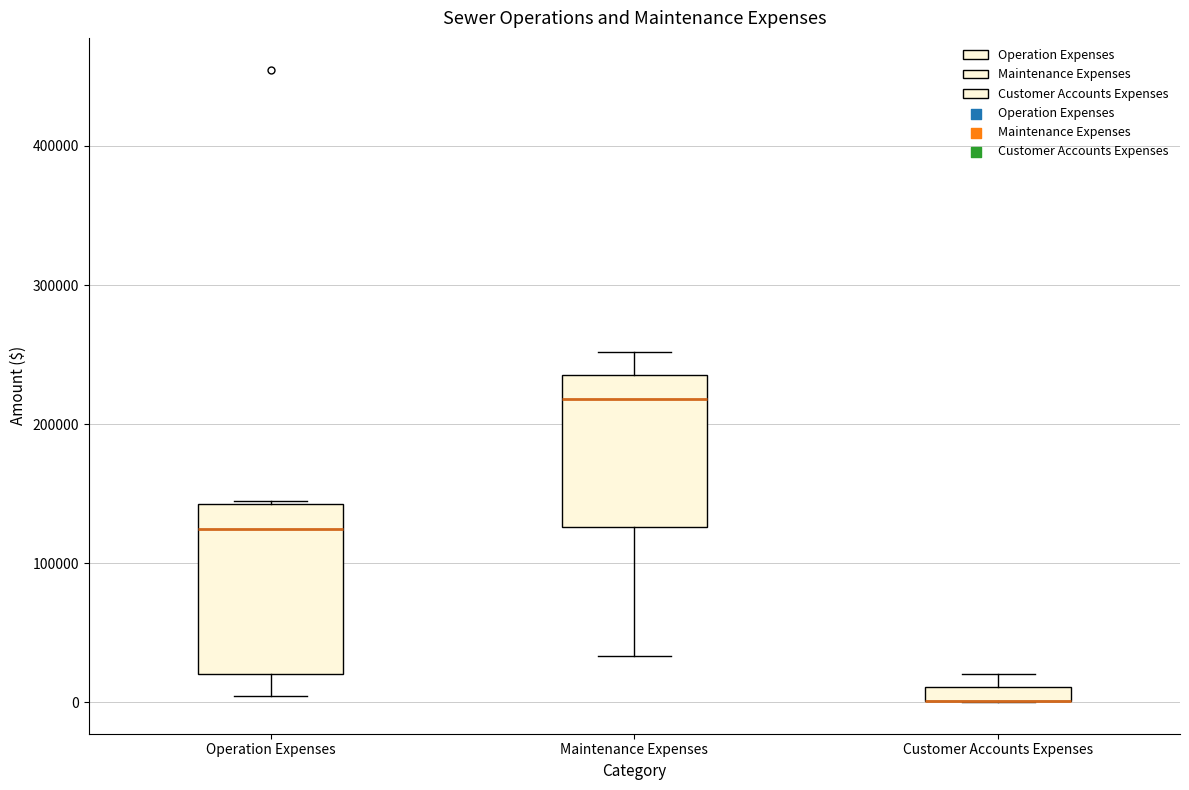

Where does the lower whisker of the box for Operation Expenses end on the y-axis? The values are not printed on the chart, so give them approximately, as read against the axis.

0